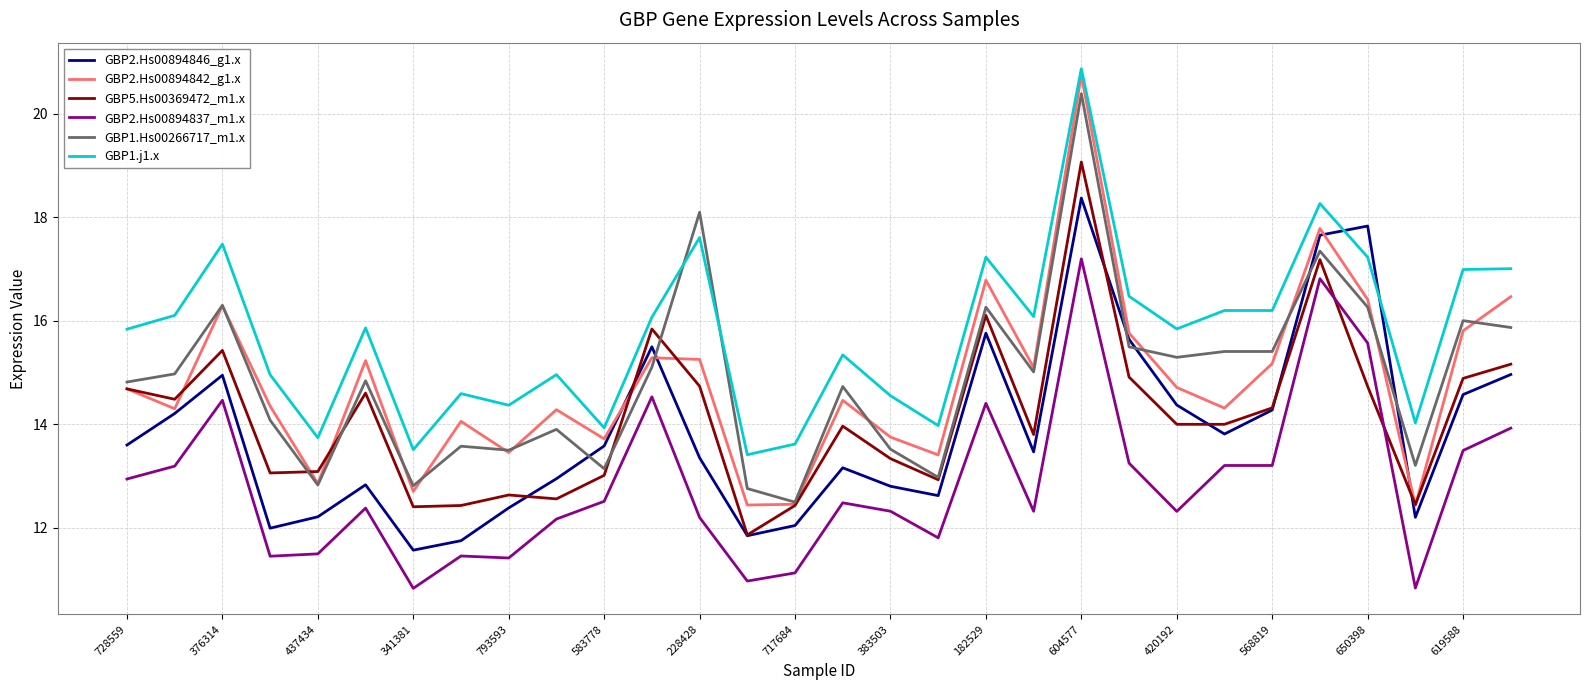

What is the greatest value displayed?

20.9